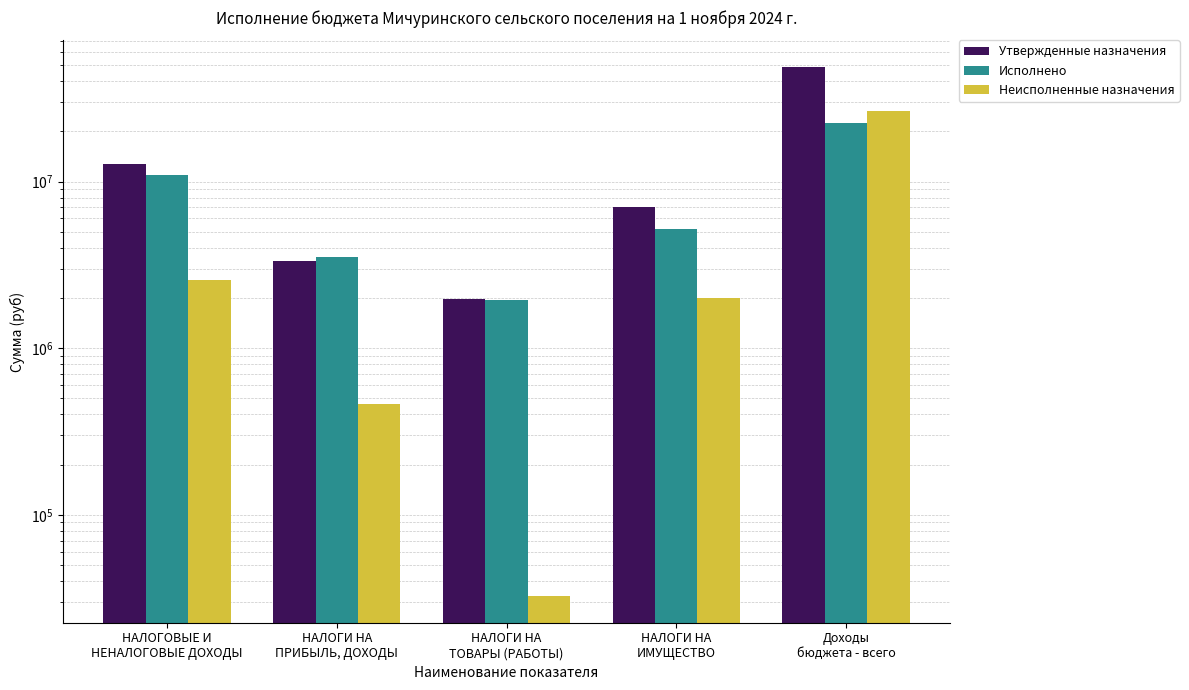

How many data points in Утвержденные назначения are less than 7039800?

2